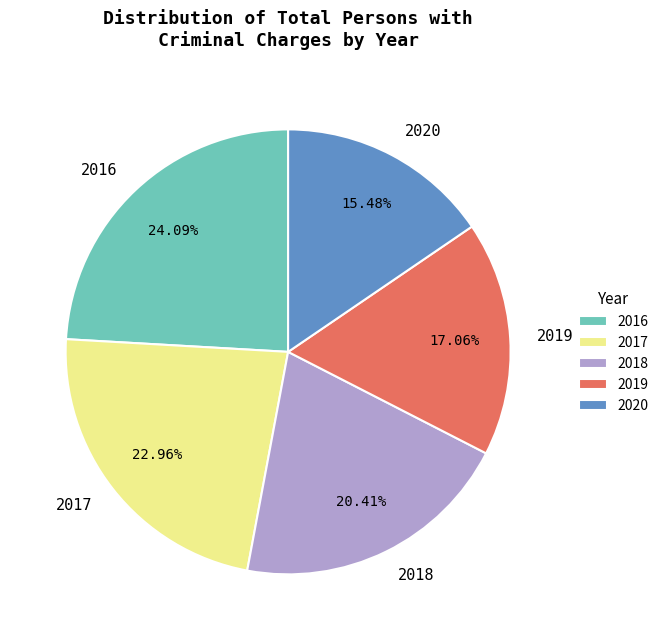

To the nearest percent, what is the average slice percentage?

20%